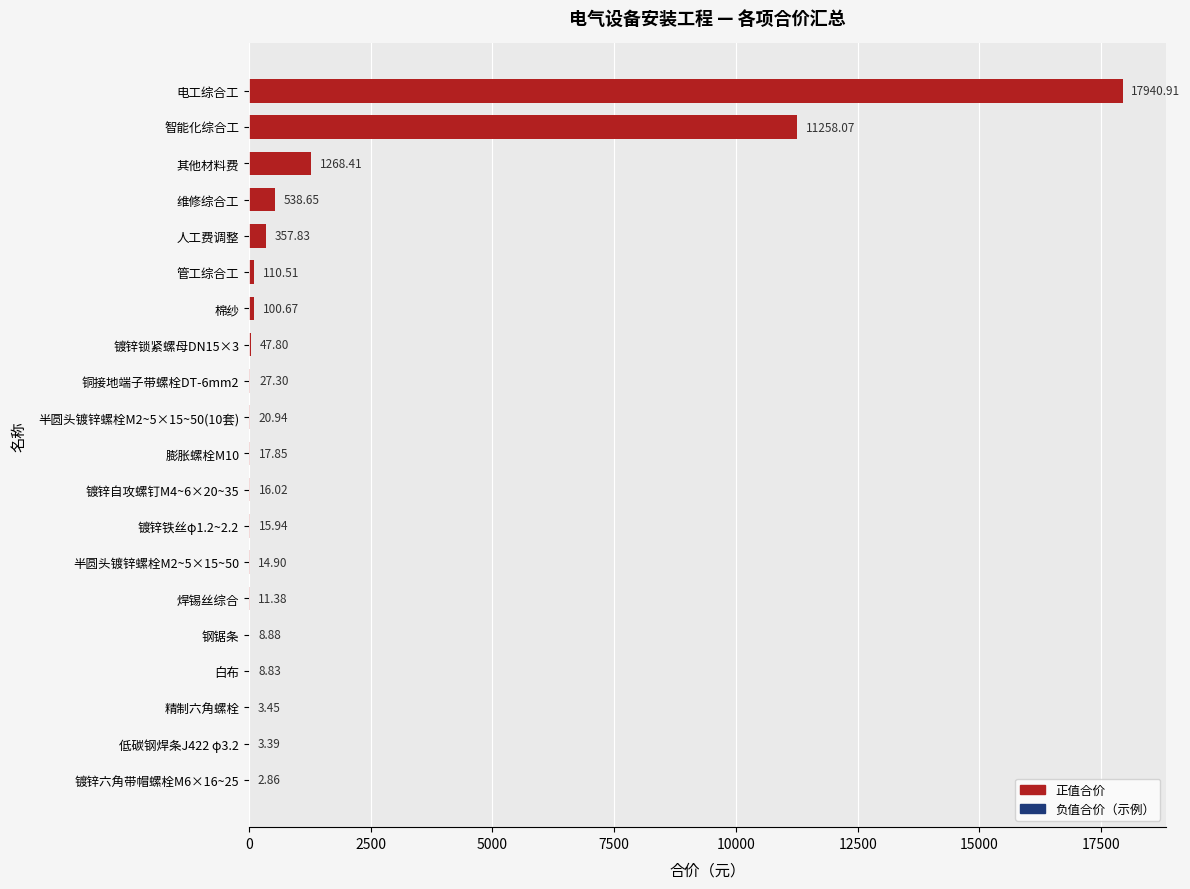

What is the ratio of the value at 人工费调整 to the value at 白布?

40.5